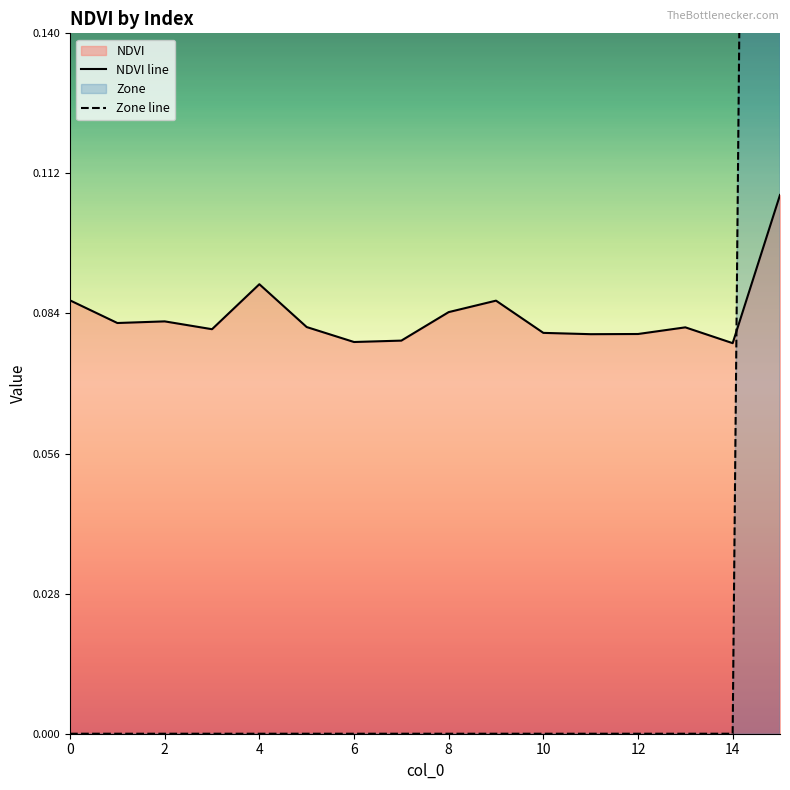

True or false: Zone line has a value of 0.0 at 13.

True